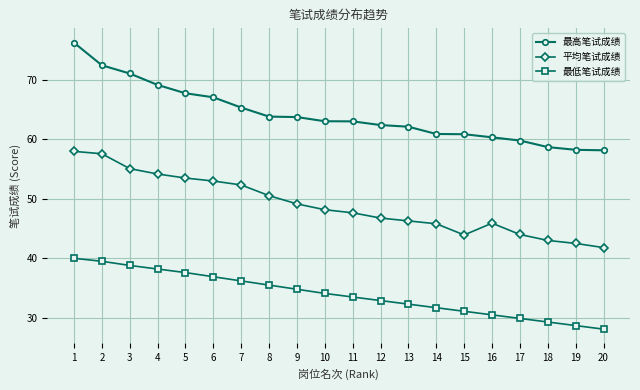

True or false: 平均笔试成绩 and 最高笔试成绩 cross at least once.

False